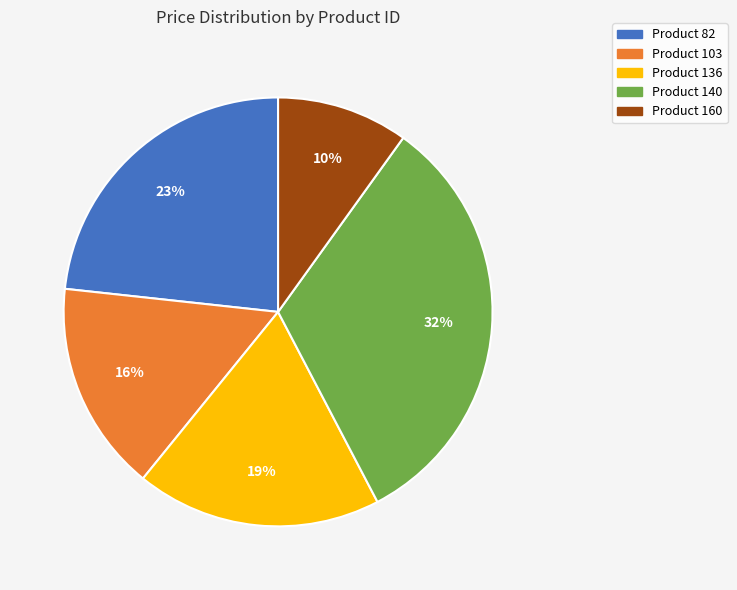

Is there a majority slice in this chart?

No